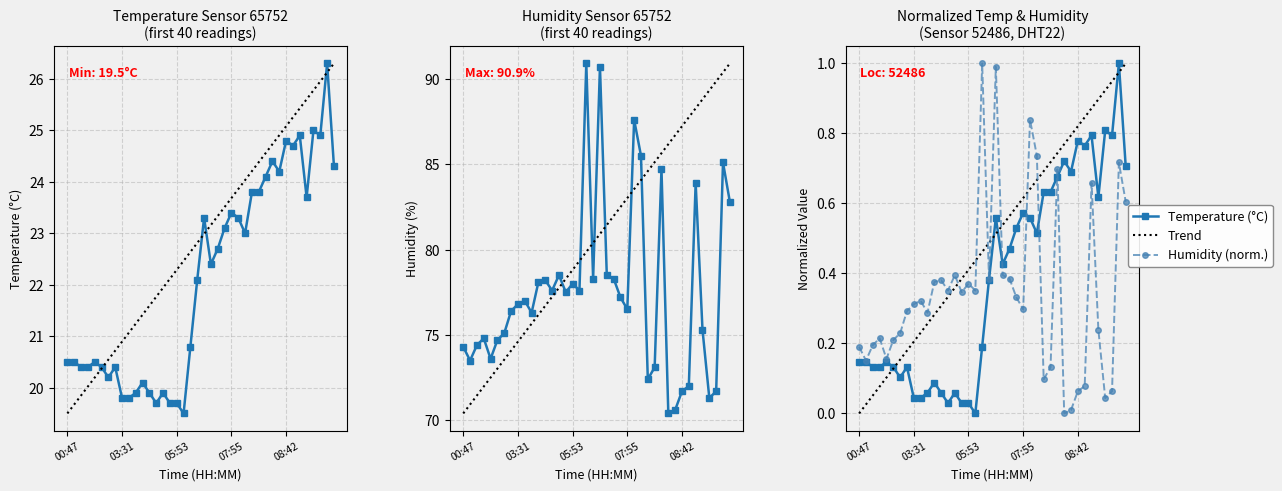

Which category has the highest value across all series?

06:42